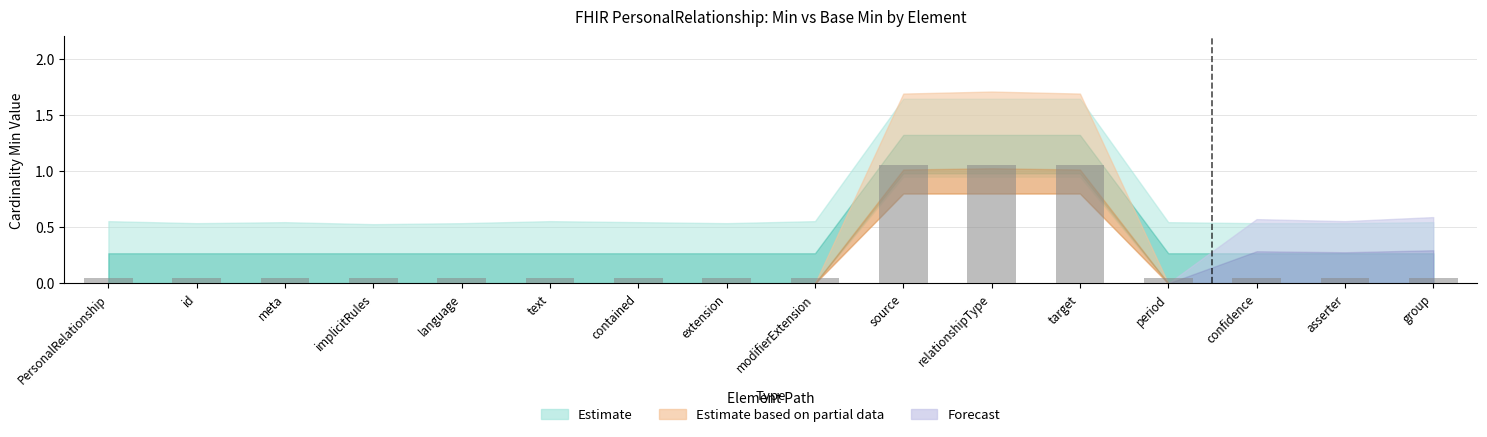

The chart shows a value of 0.6 at source. True or false?

False